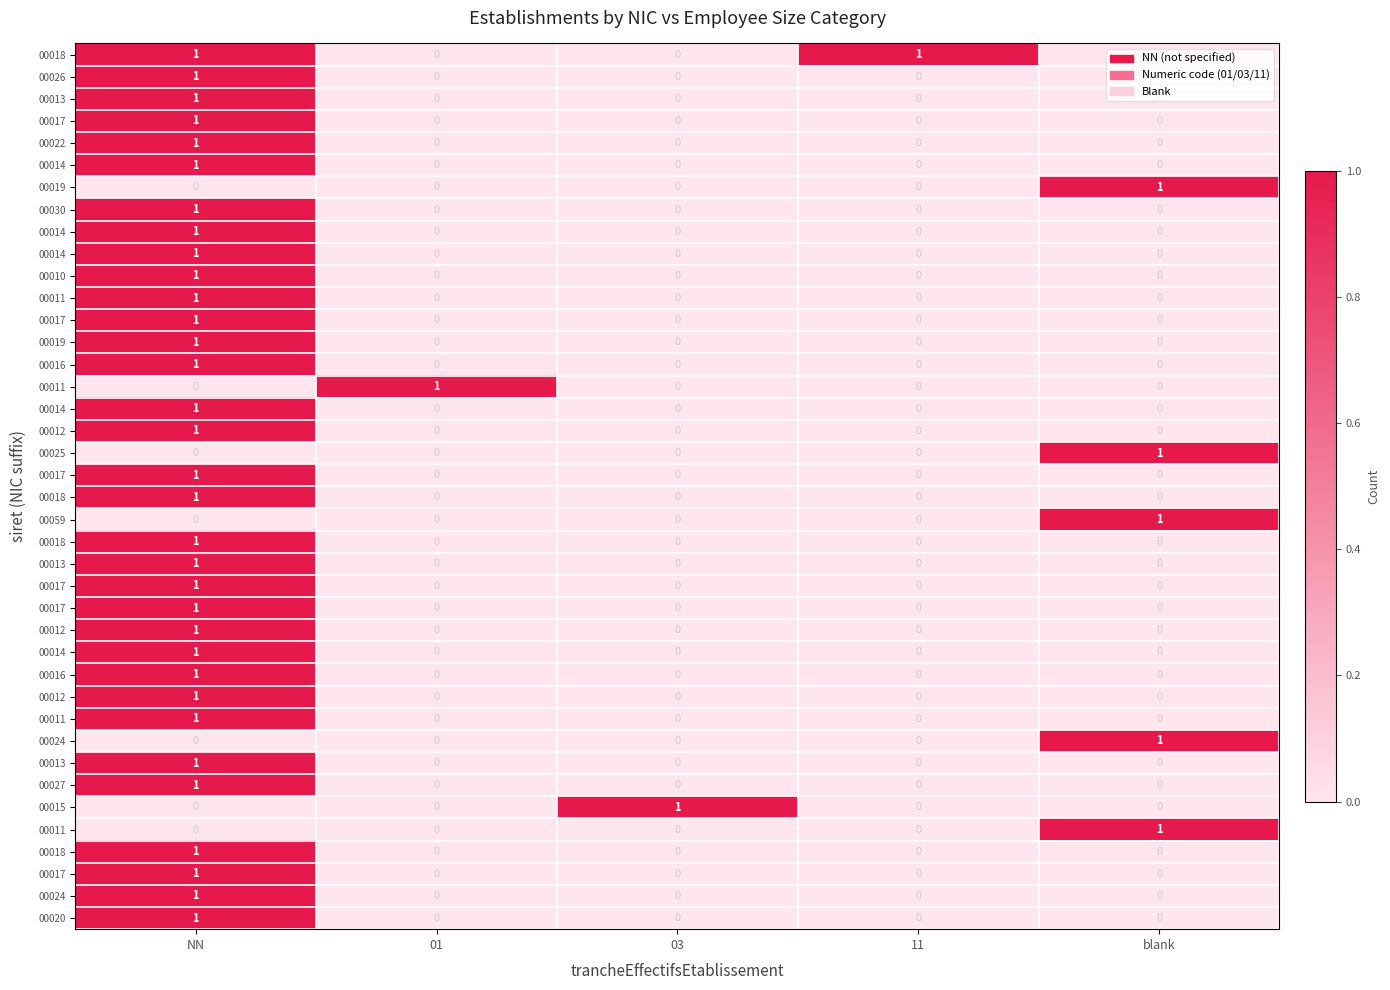

Count the number of data series in this chart.

40